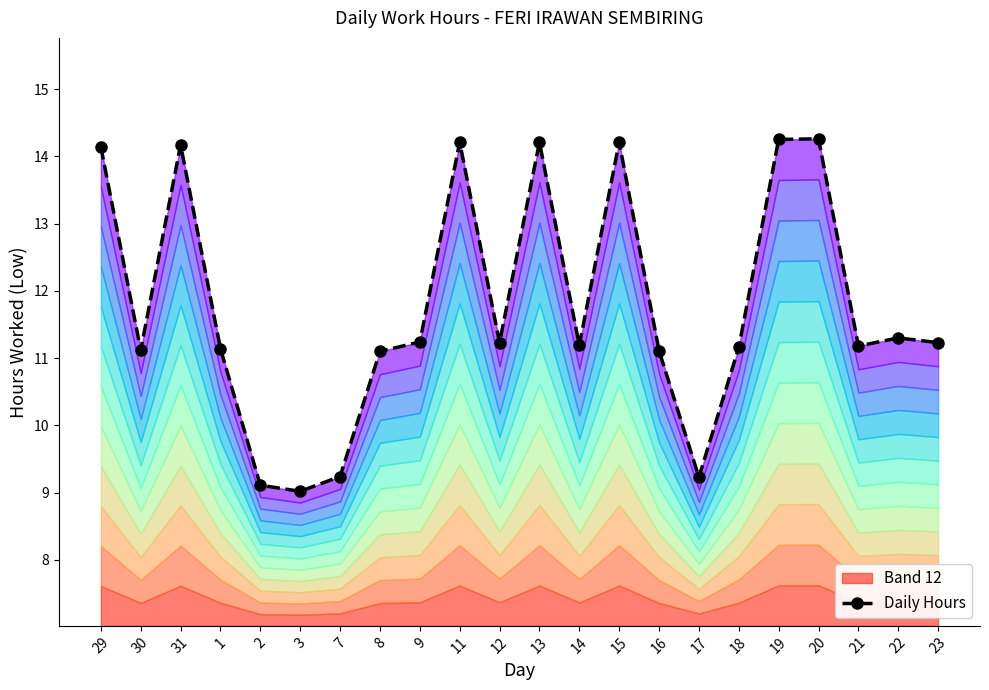

List the labels in order of value, largest first.

20, 19, 11, 13, 15, 31, 29, 22, 9, 12, 23, 14, 21, 18, 1, 30, 16, 8, 7, 17, 2, 3